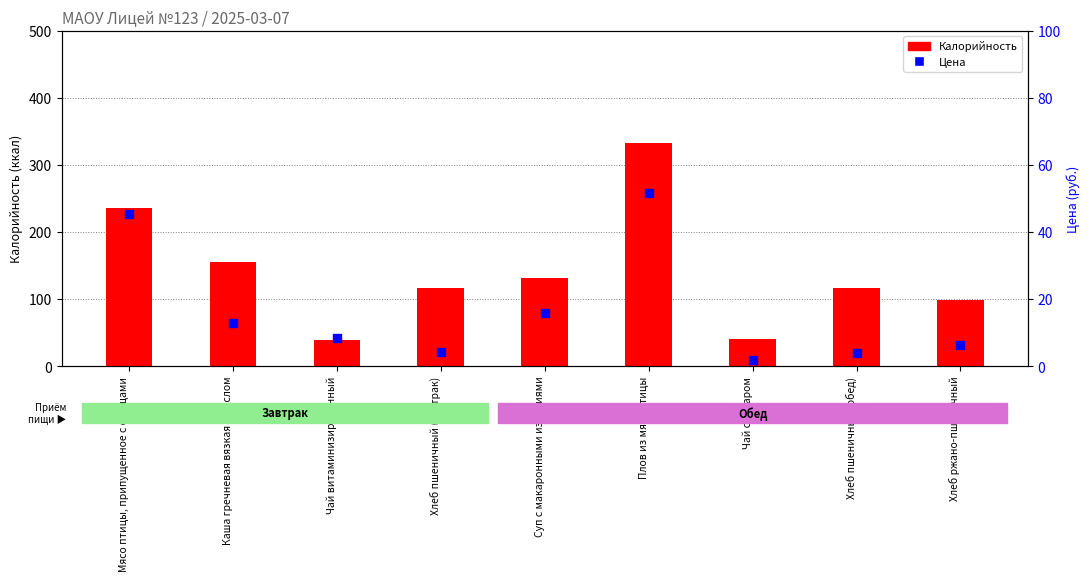

Which series has the widest spread of Y values?

Калорийность